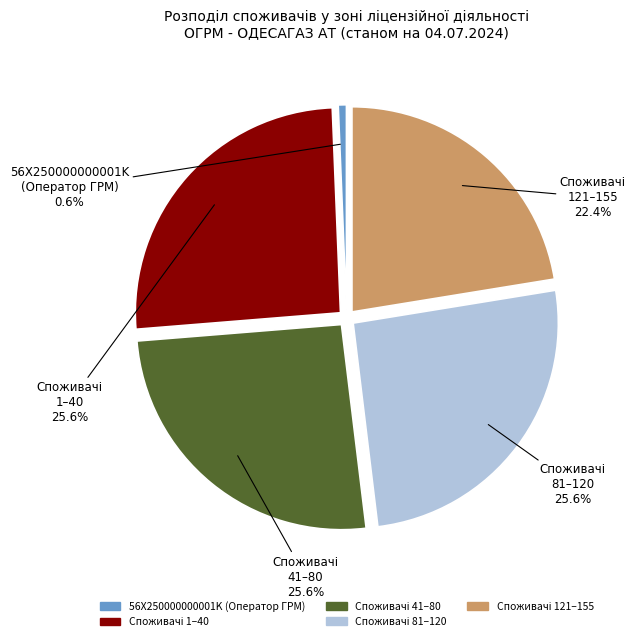

Does any single category account for the majority?

No